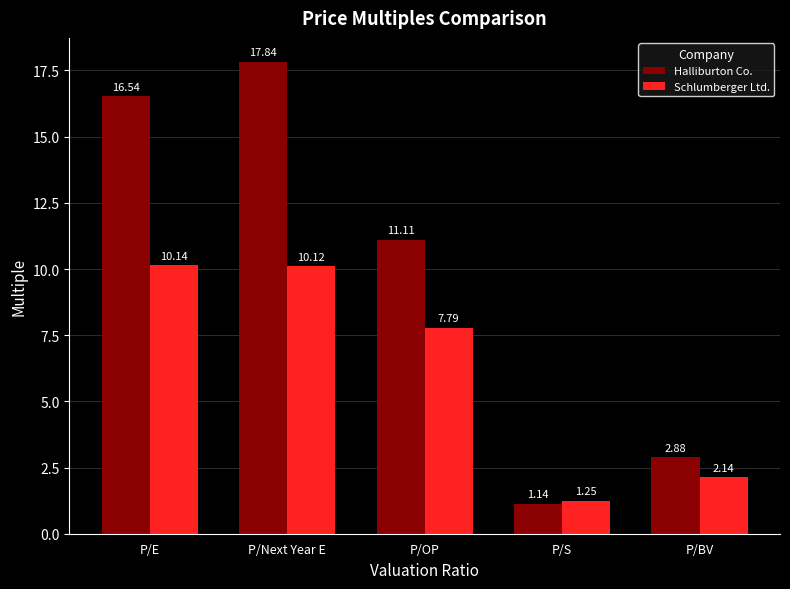

At which category is the sum across all series the highest?

P/Next Year E